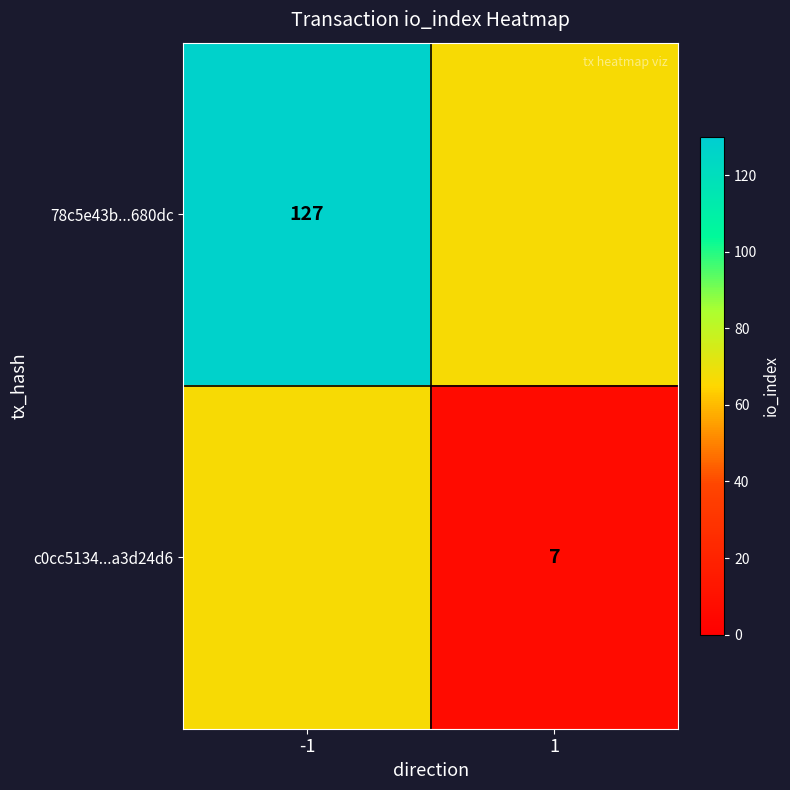

Is the value of 78c5e43b...680dc at -1 greater than the value of c0cc5134...a3d24d6 at 1?

Yes